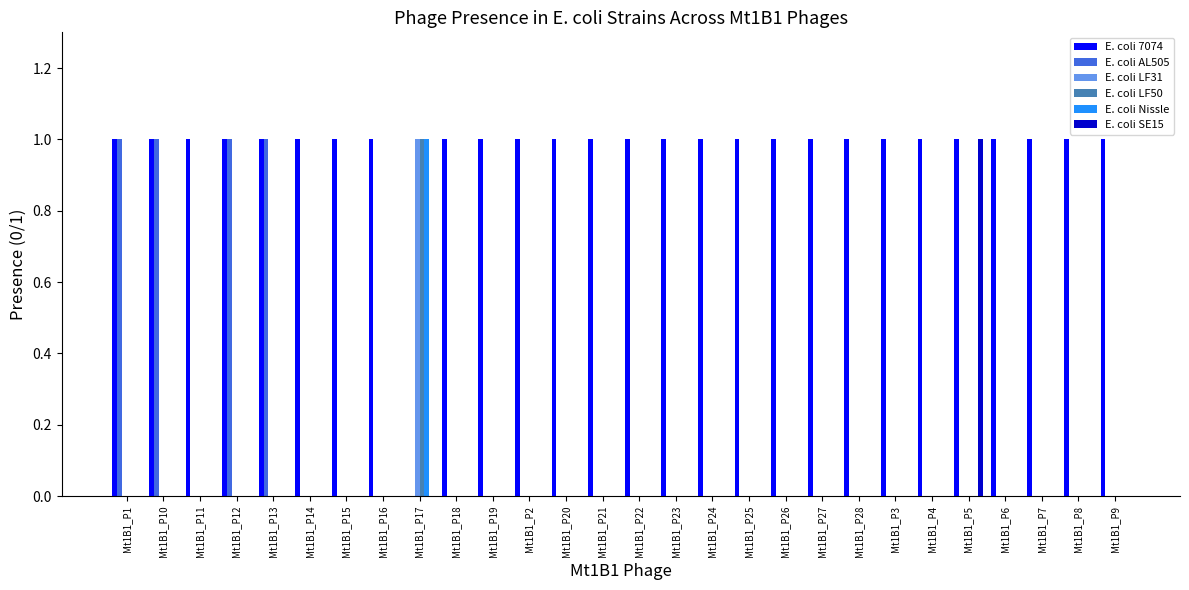

How many distinct data groups are displayed?

6